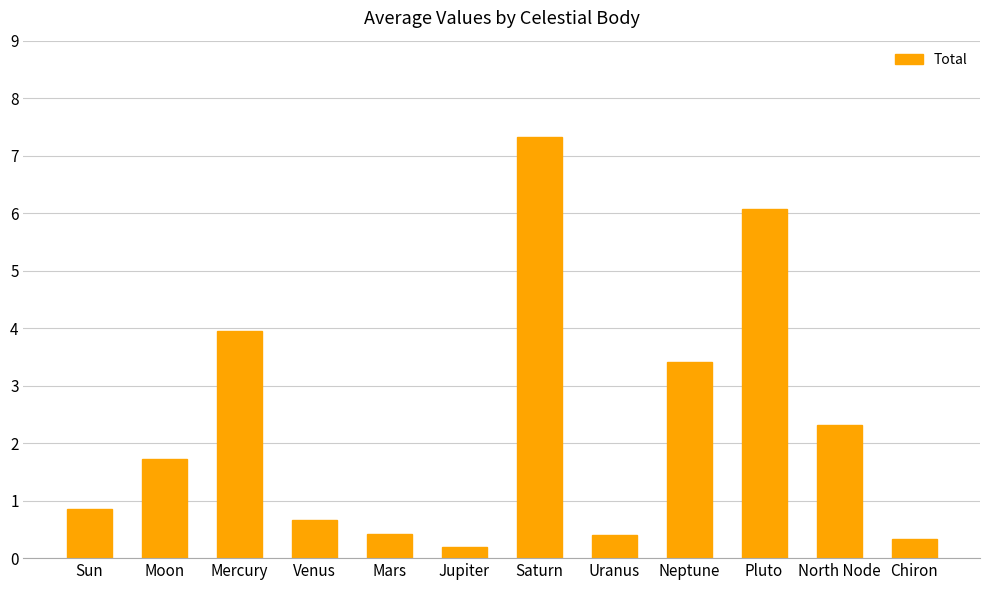

What is the change in value from Mercury to North Node?

-1.6